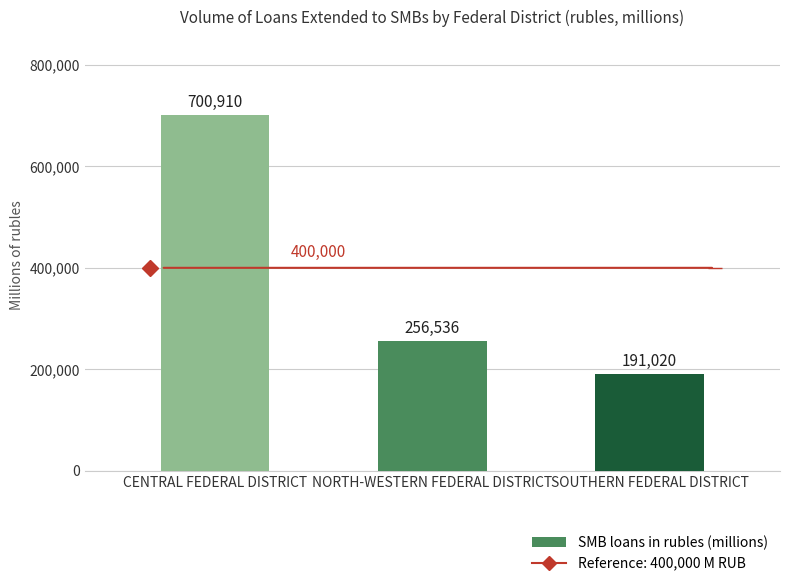

What is the minimum value shown in the chart?

191020